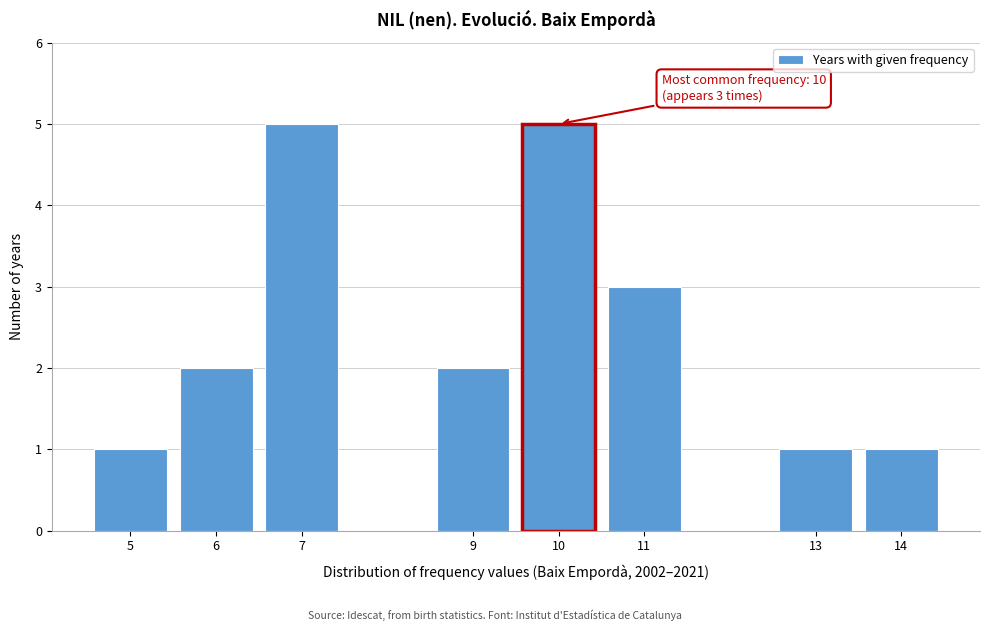

Reading left to right, list all the values displayed in this chart.

5=1	6=2	7=5	9=2	10=5	11=3	13=1	14=1